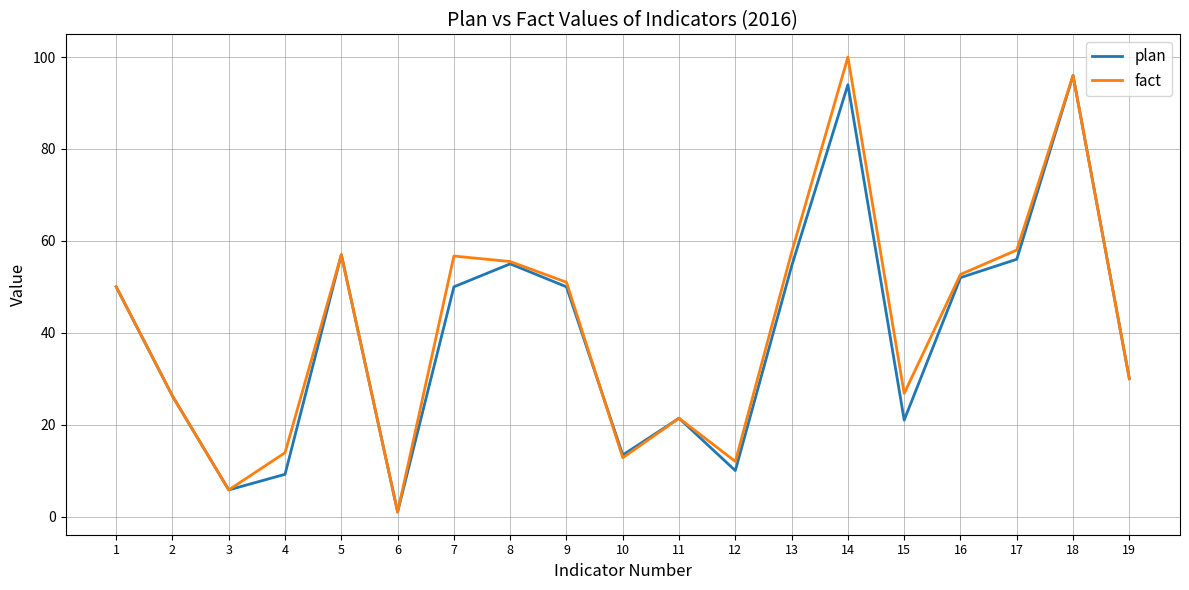

Is it true that fact equals 67.7 at 9?

False